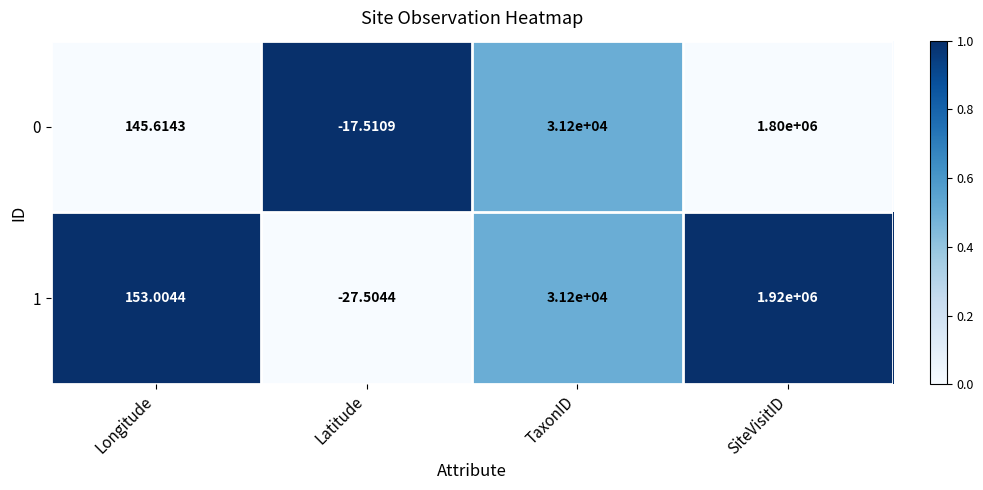

Is the value of 1 at SiteVisitID greater than the value of 0 at SiteVisitID?

Yes